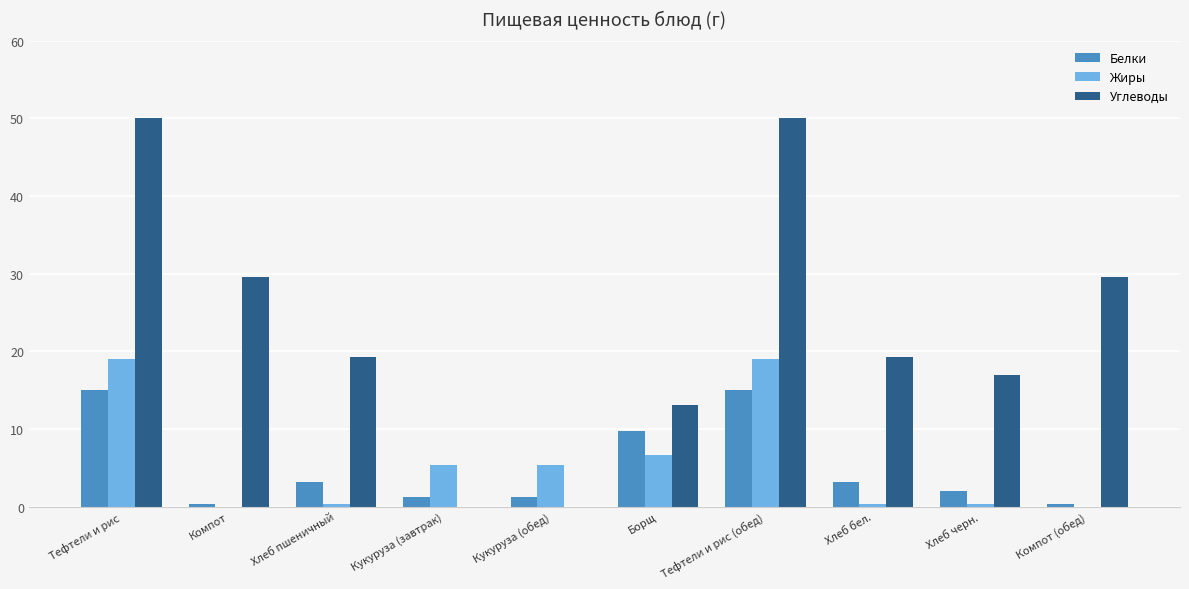

What is the highest value of the Углеводы series?

50.0